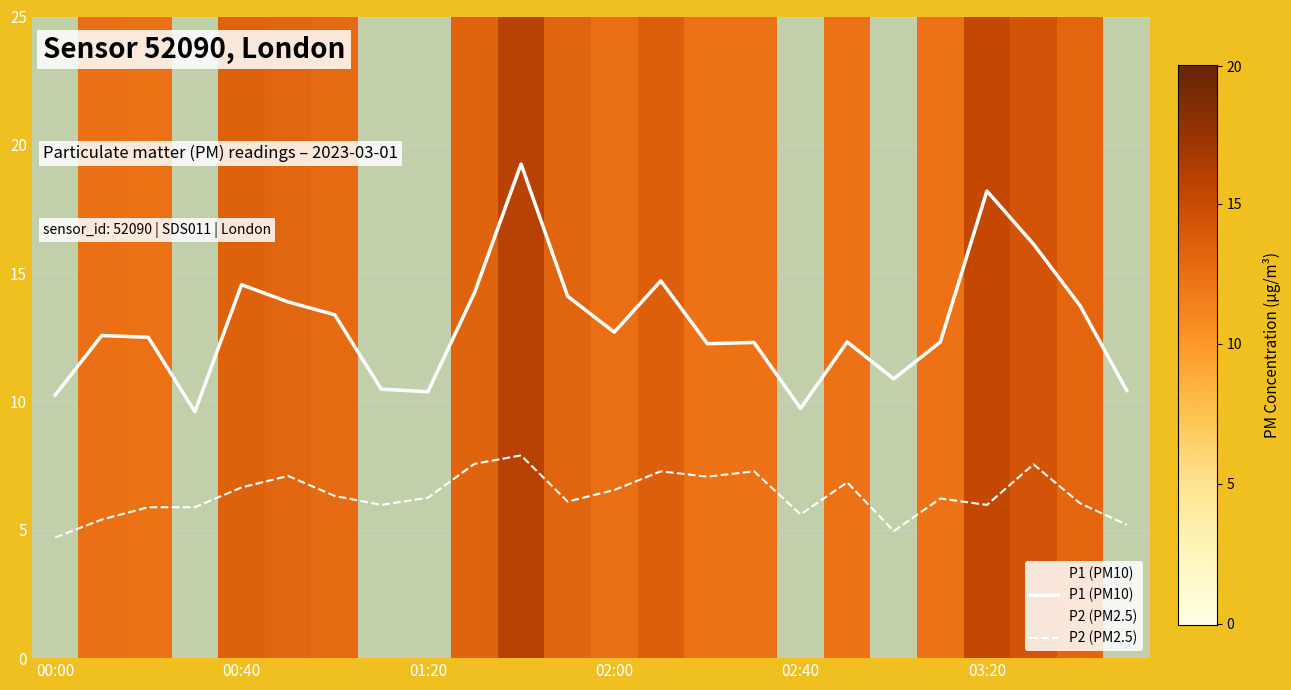

At which category does the chart reach its peak across all series?

10